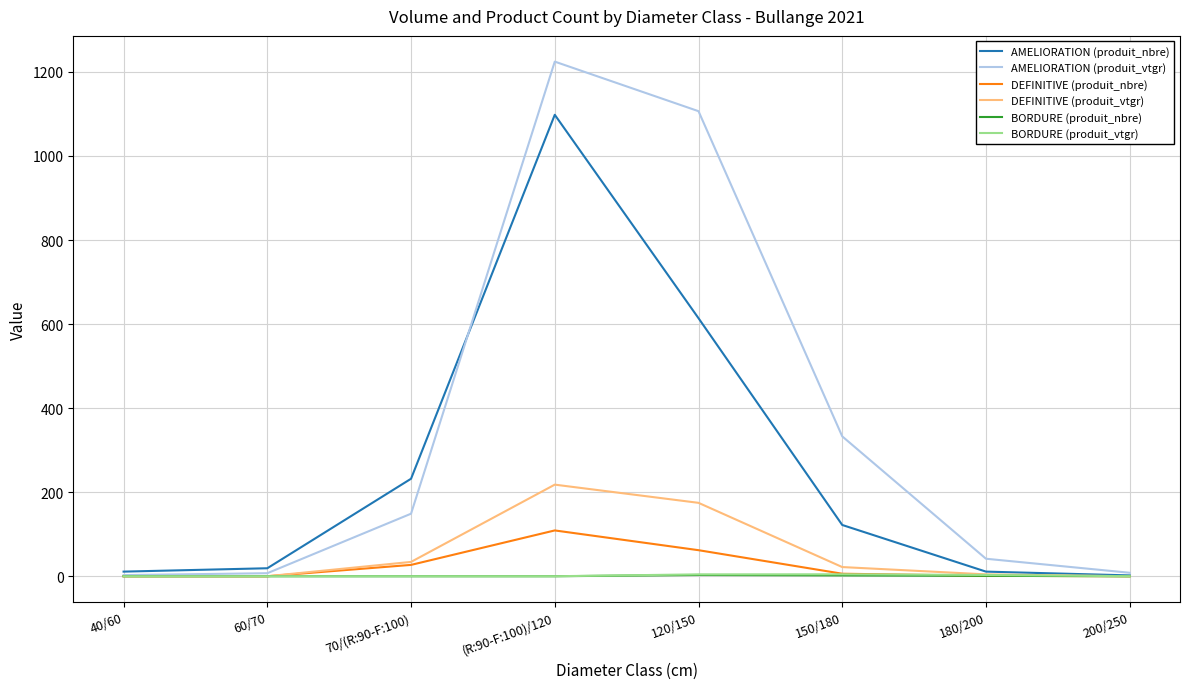

At which category is the sum across all series the highest?

(R:90-F:100)/120